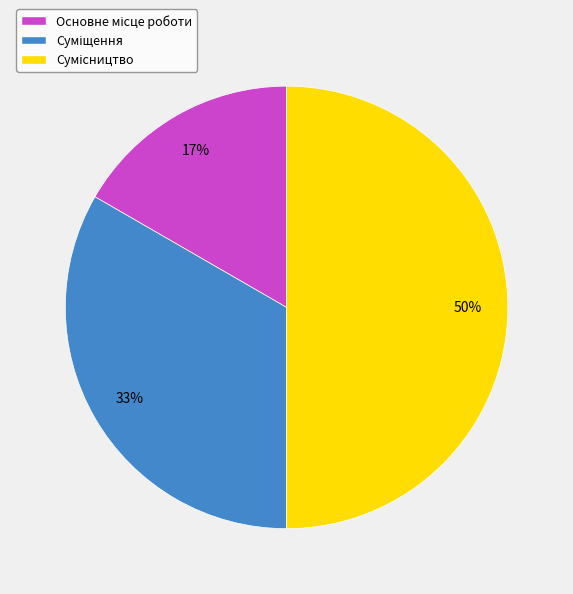

To the nearest percent, what is the difference between the largest and smallest slice percentages?

33%